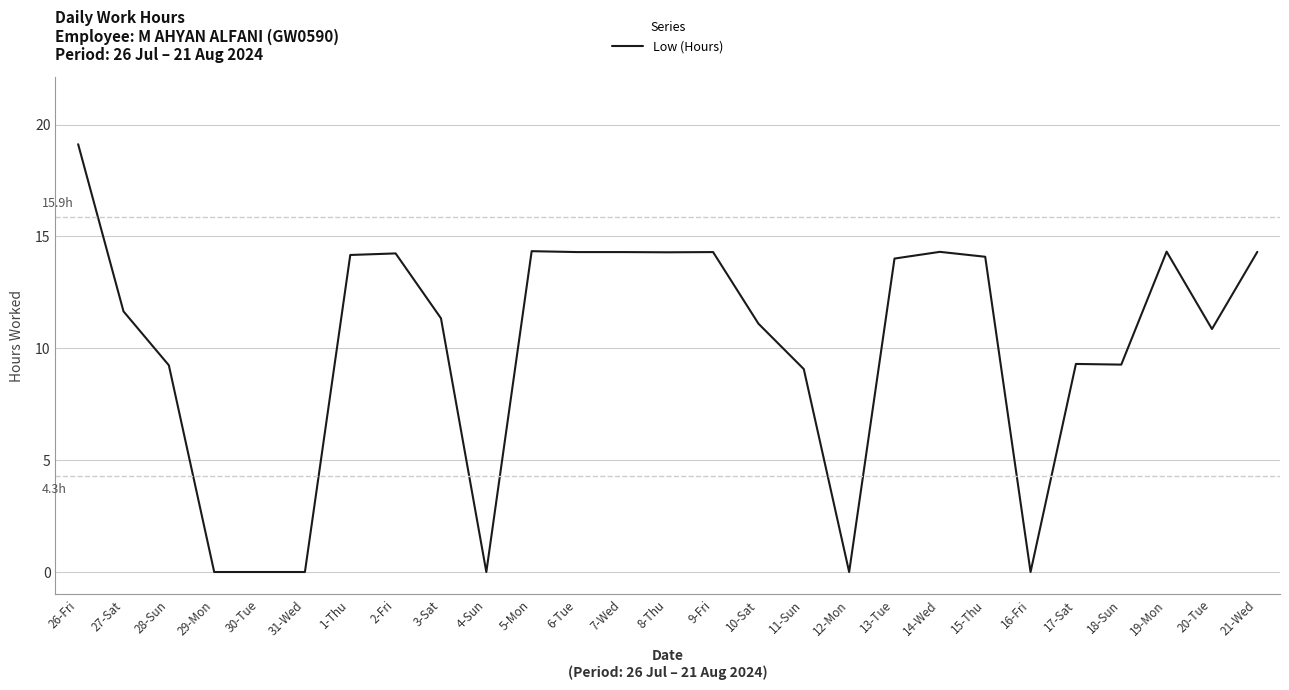

Approximately how many times larger is the value at 26-Fri compared to 21-Wed?

1.3